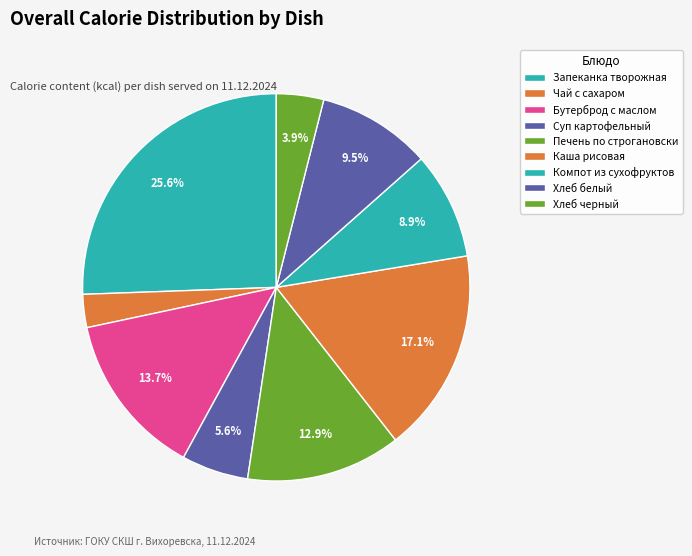

True or false: Печень по строгановски accounts for 13% of the total.

True